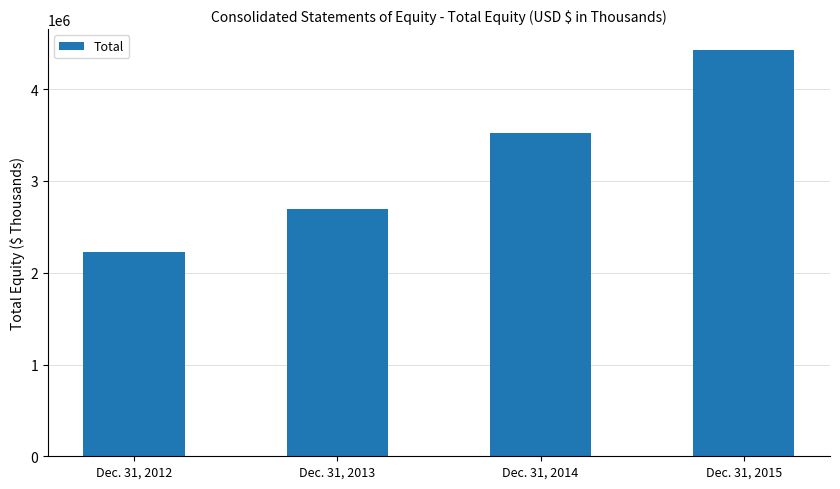

What is the value of the 4th bar from the left?

4432549